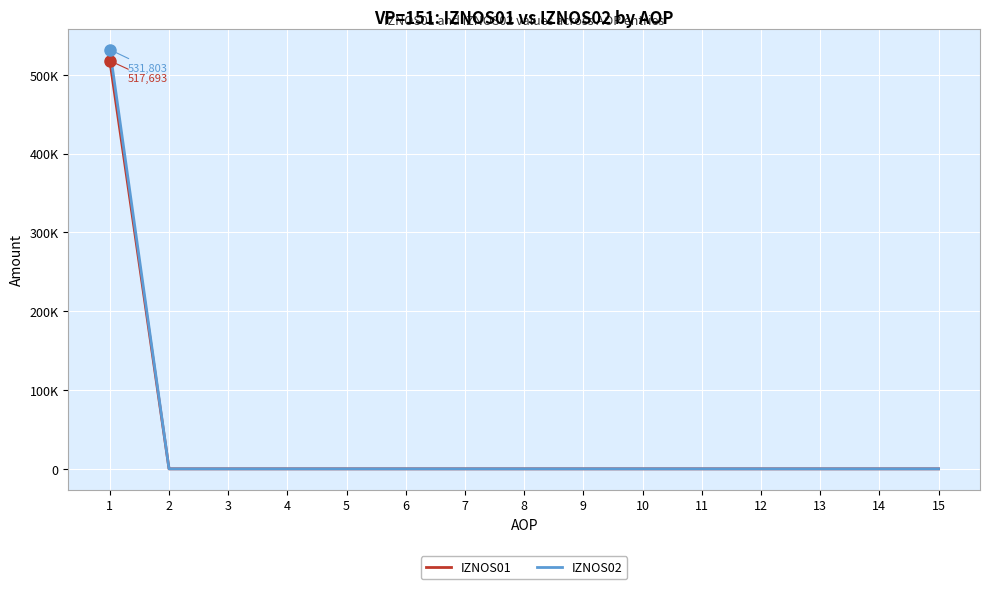

Rank the series by their maximum value, from lowest to highest.

IZNOS01, IZNOS02